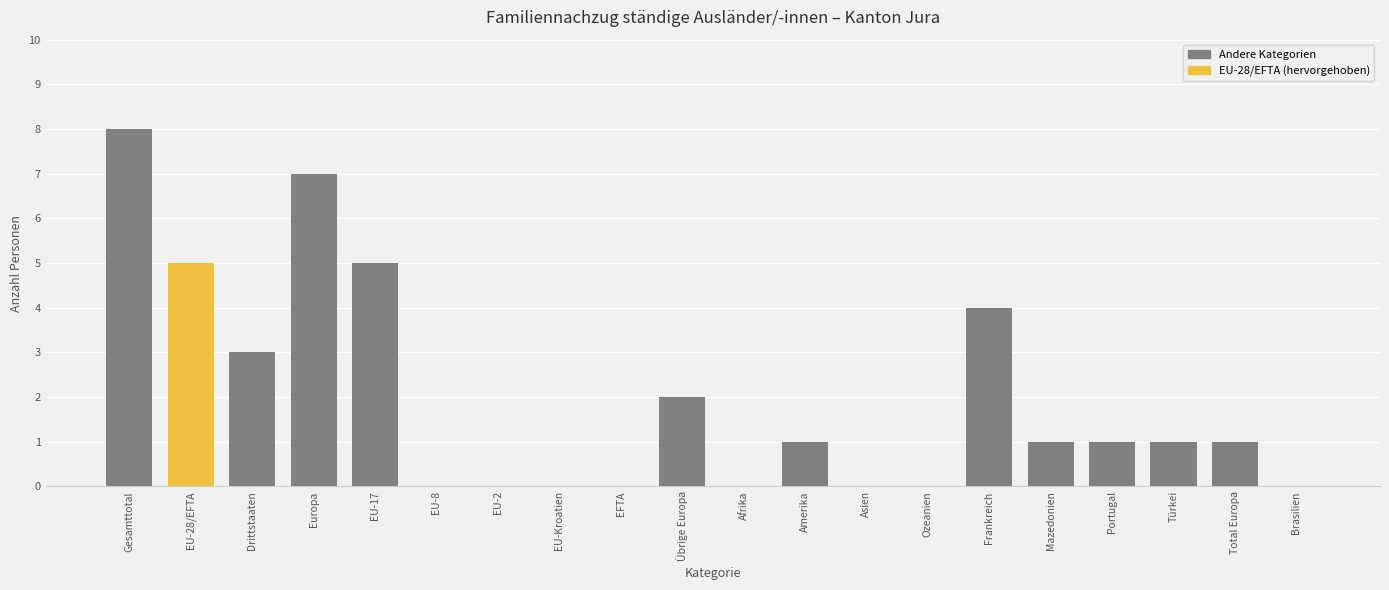

The chart shows a value of 6 at Frankreich. True or false?

False